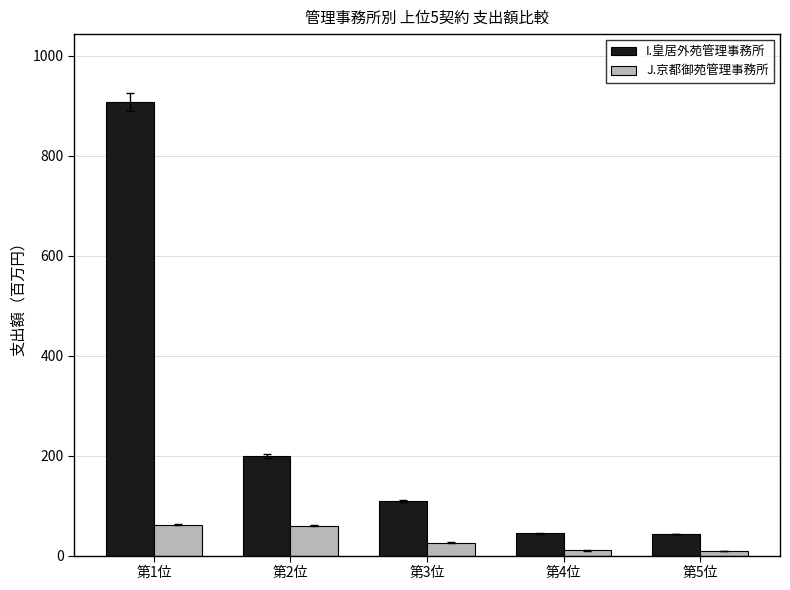

Between 第1位 and 第2位, which series saw the biggest shift?

I.皇居外苑管理事務所